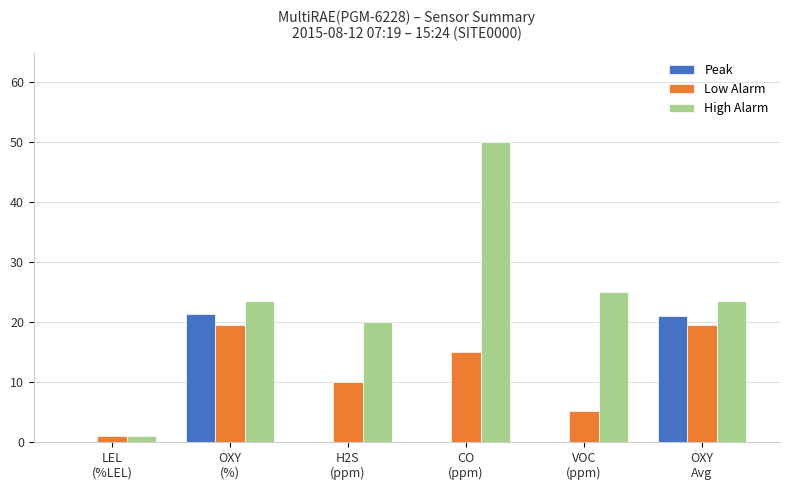

Reading right to left, extract all data points from this chart.

Peak: 21.0	0.0	0.0	0.0	21.3	0.0
Low Alarm: 19.5	5.1	15.0	10.0	19.5	1.0
High Alarm: 23.5	25.0	50.0	20.0	23.5	1.0